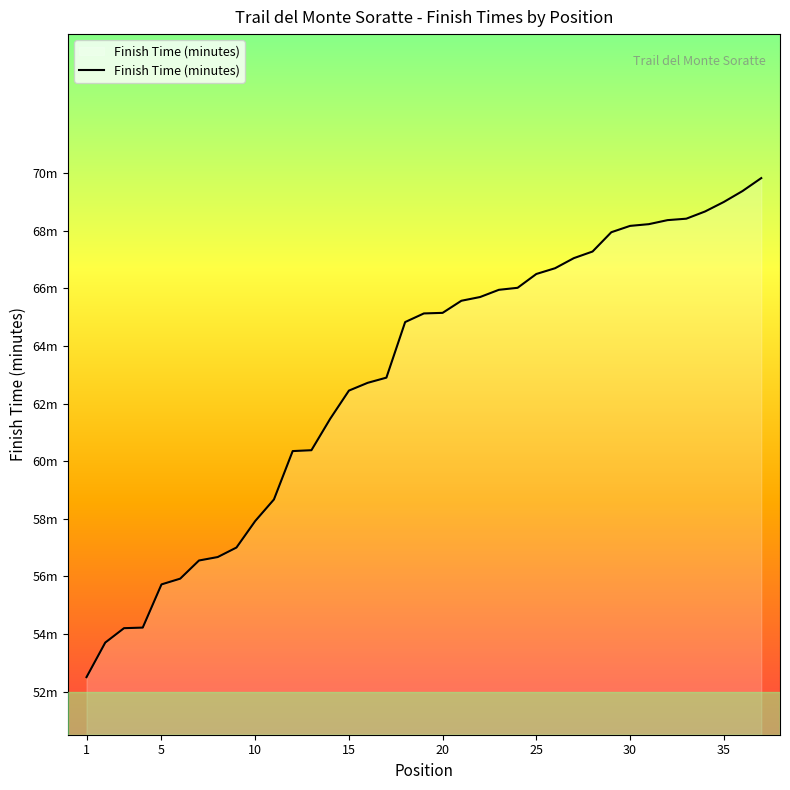

Does the chart have visible grid lines?

No